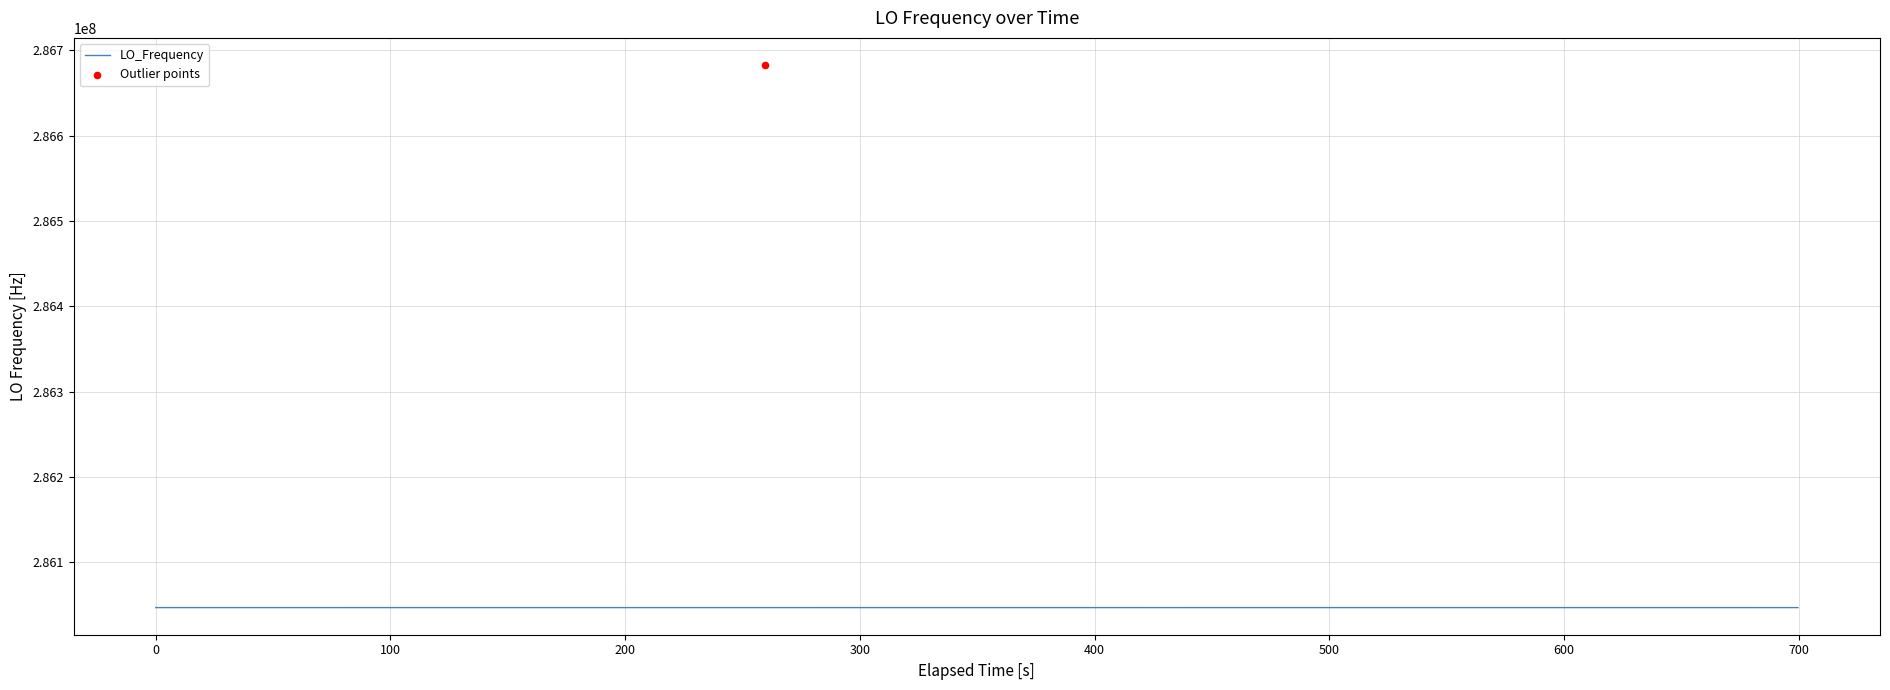

What is the ratio of the value at 1 to the value at 39?

1.0